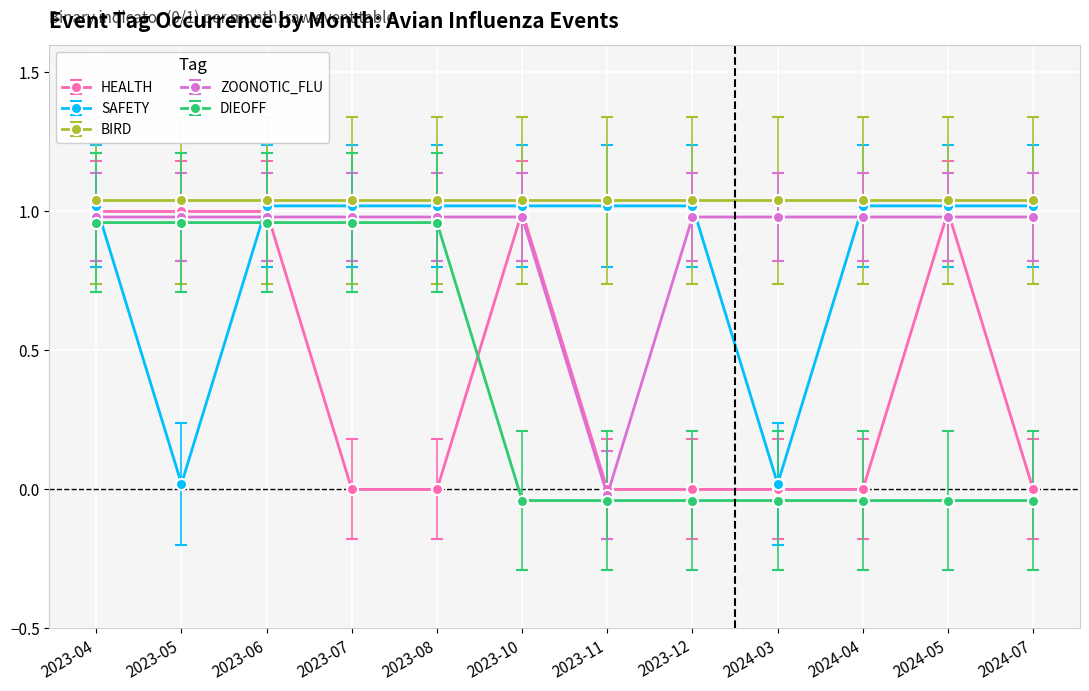

What is the label of the 7th point from the right?

2023-10